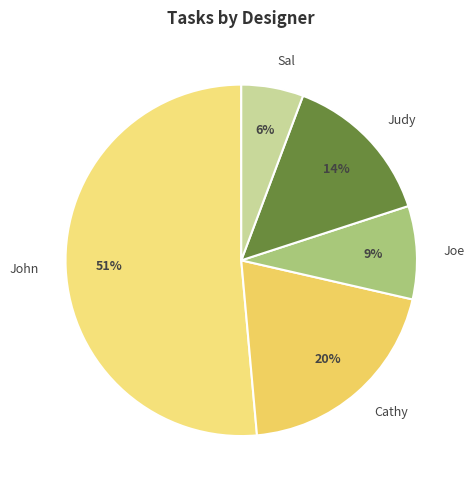

Is Cathy the majority of the pie?

No